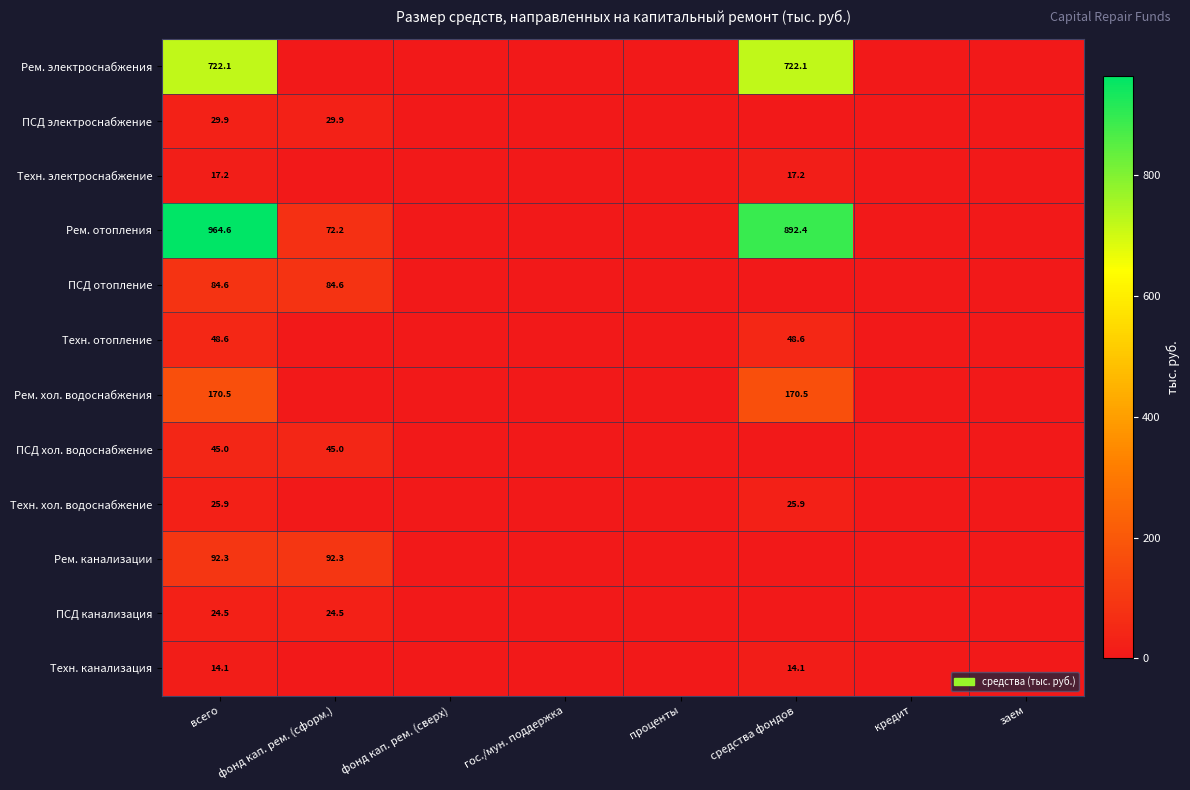

What is the difference between the highest and lowest values at средства фондов?

892.4